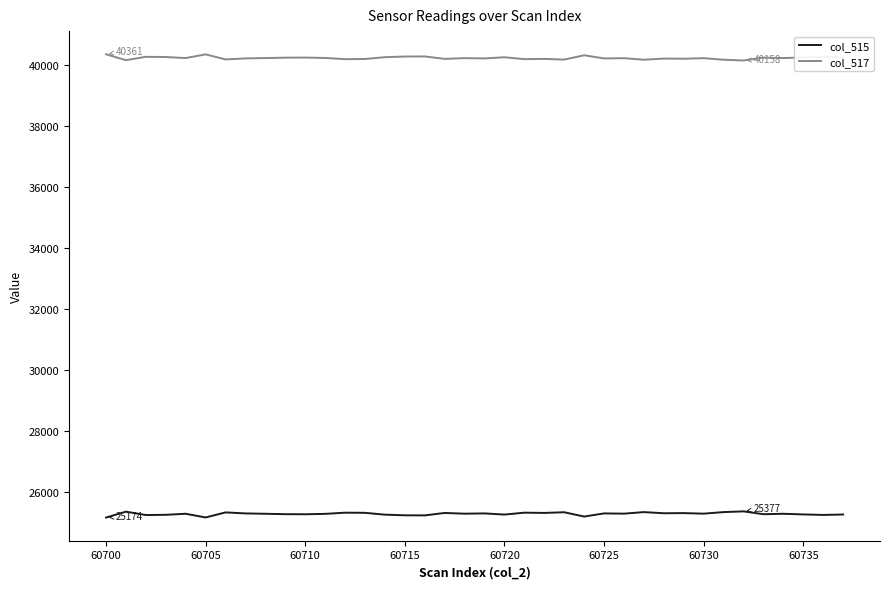

At how many categories does at least one series exceed 38951?

38